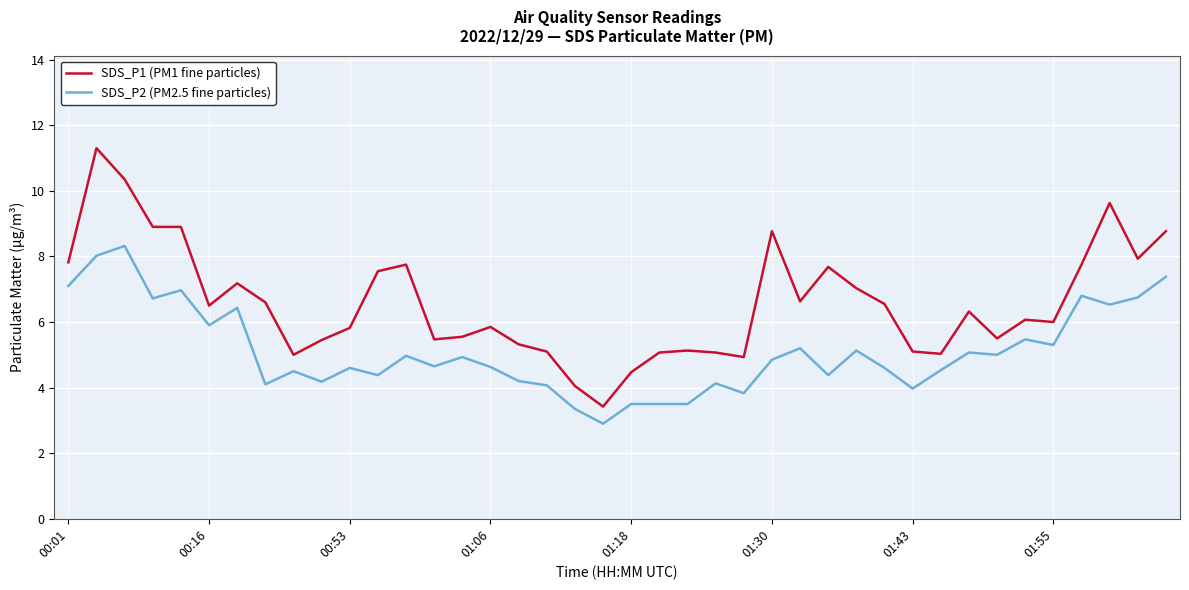

Which series has the largest total across all categories?

SDS_P1 (PM1 fine particles)